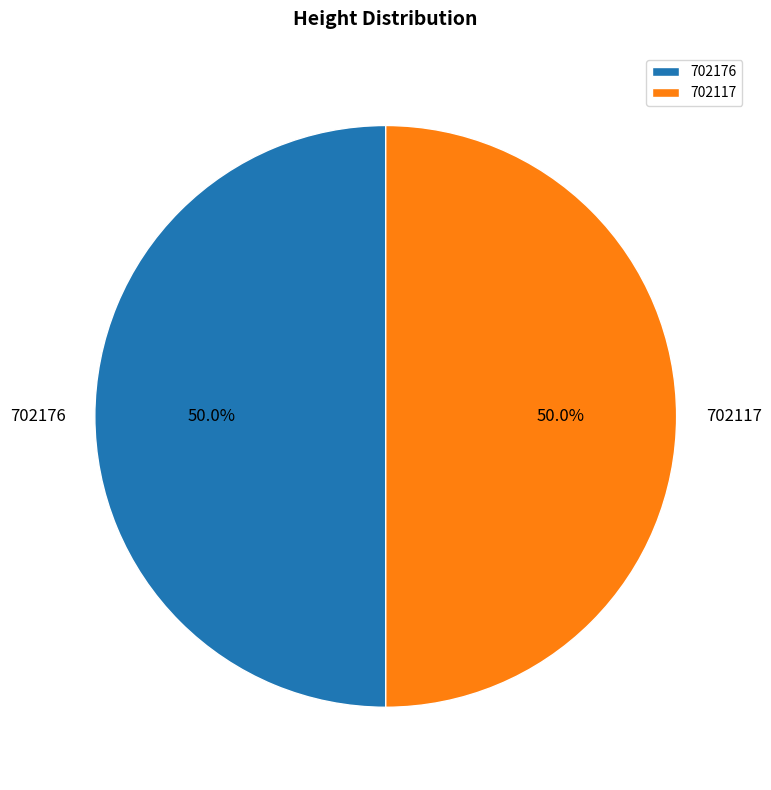

Is the sum of 702117 and 702176 greater than half?

Yes